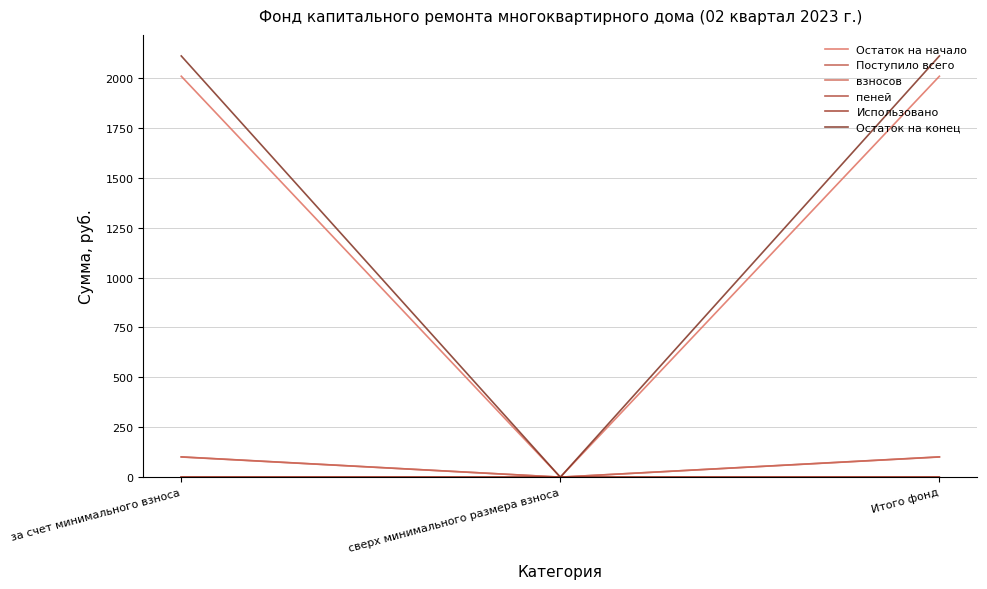

True or false: Остаток на конец has a value of 2109.8 at Итого фонд.

True